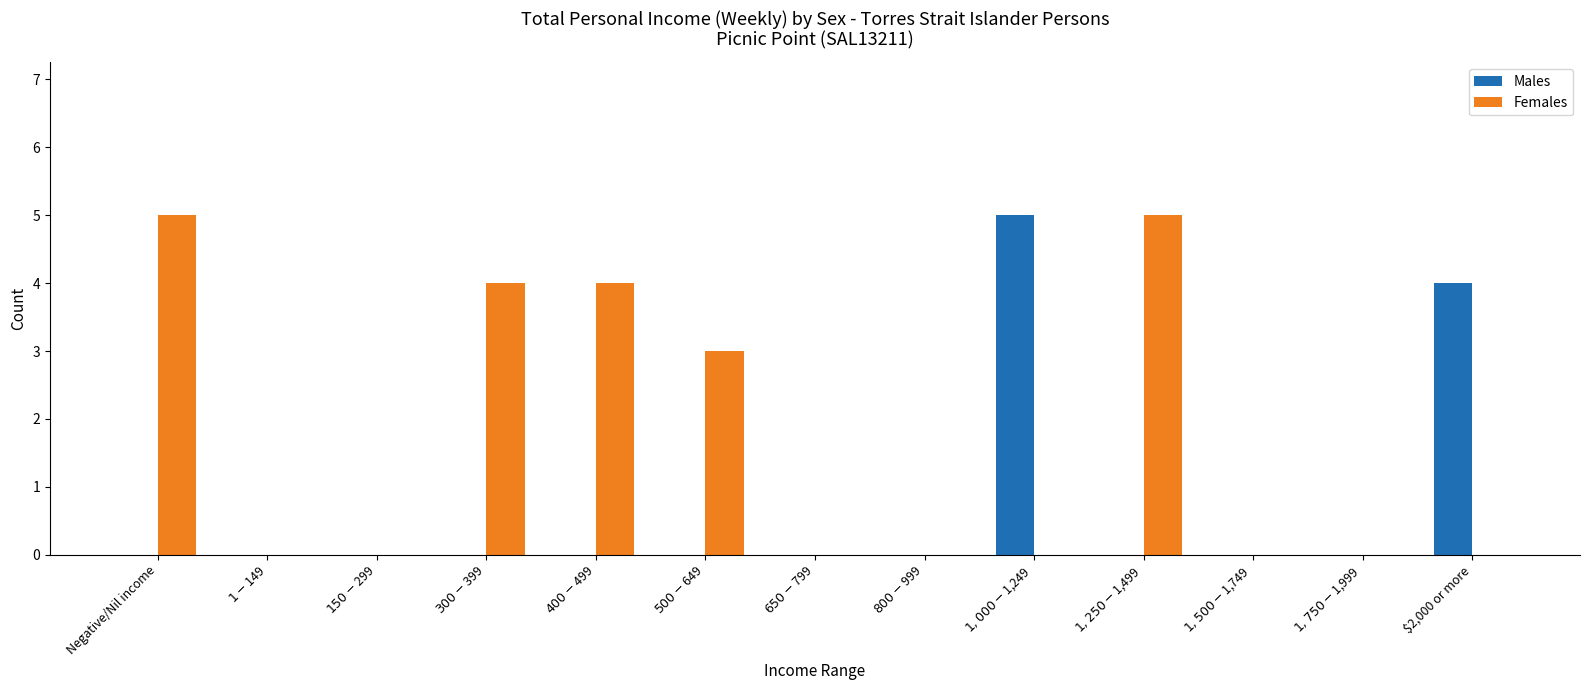

What is the greatest value displayed?

5